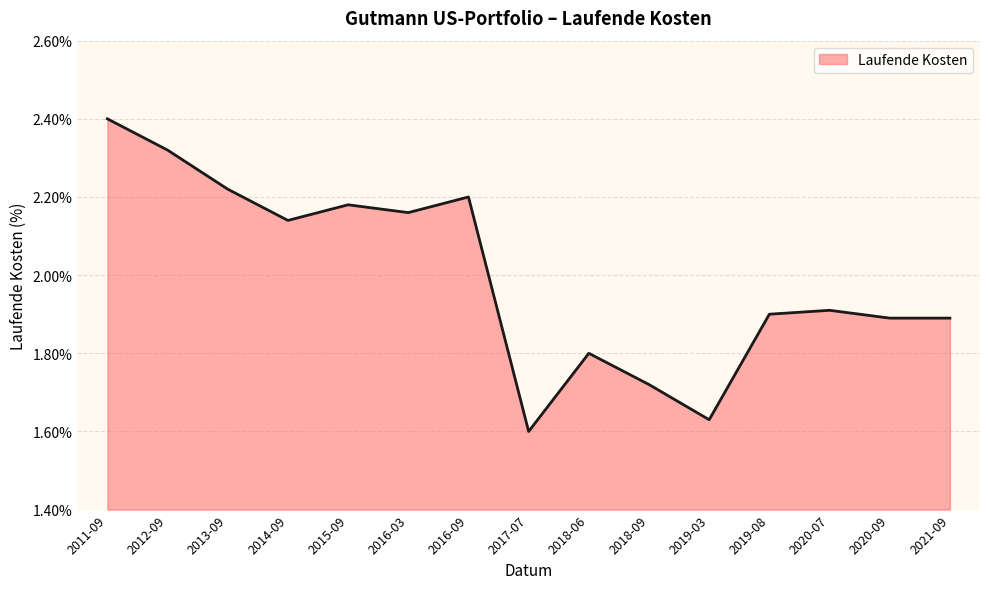

What position from the right is 2014-09?

12